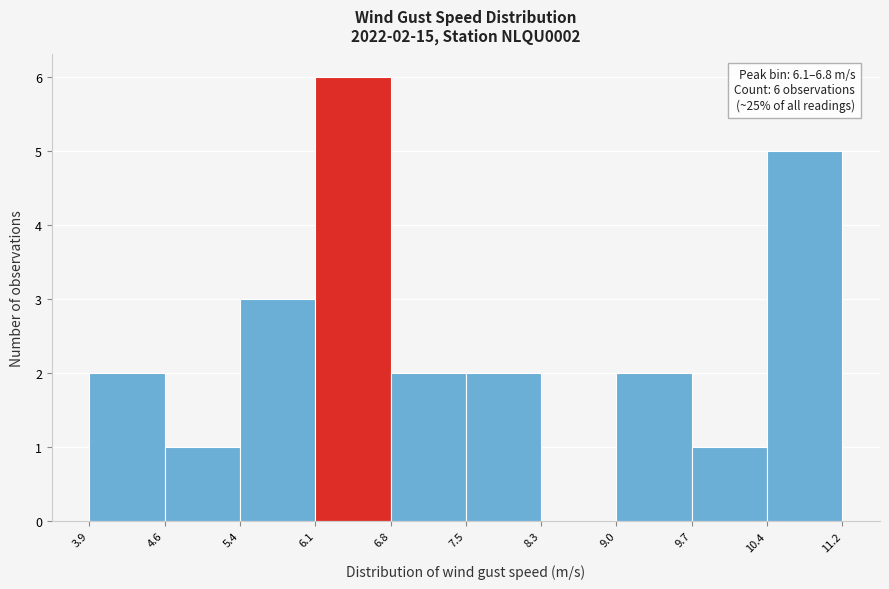

Which range on the x-axis has the tallest bar?

6.1 to 6.8